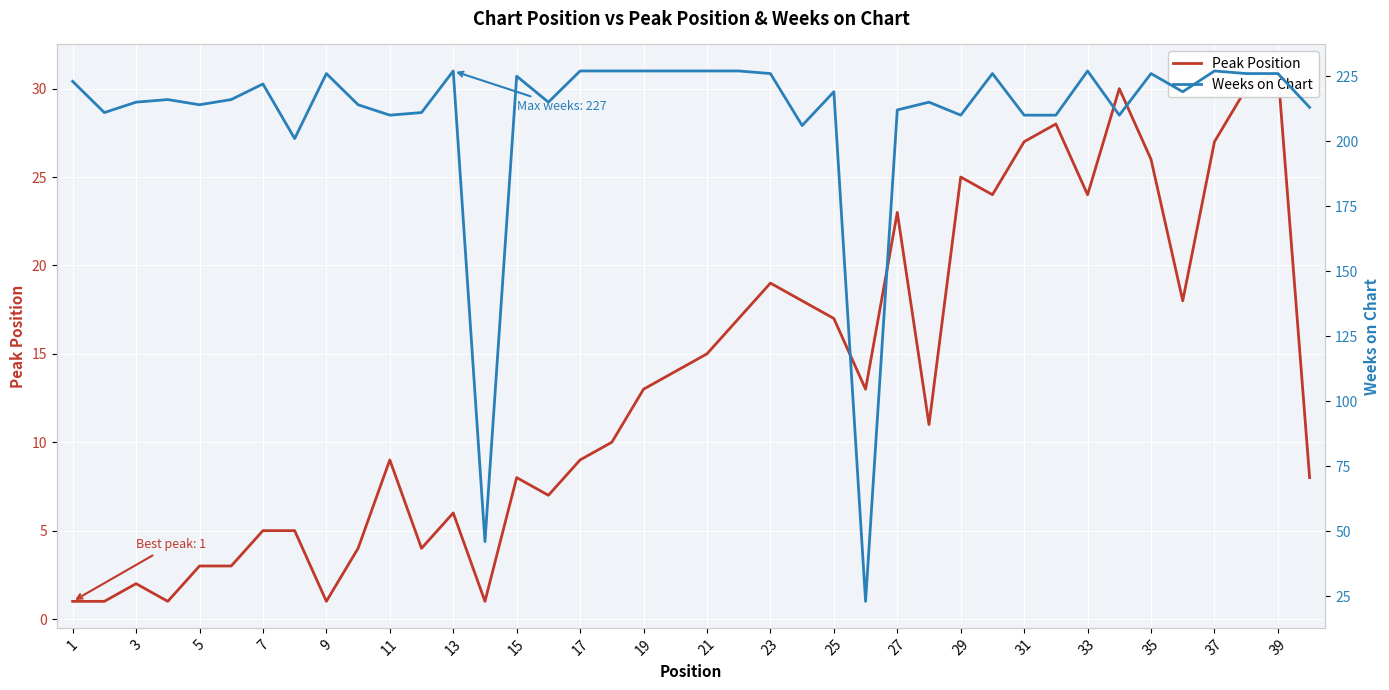

At which category is the sum across all series the highest?

39